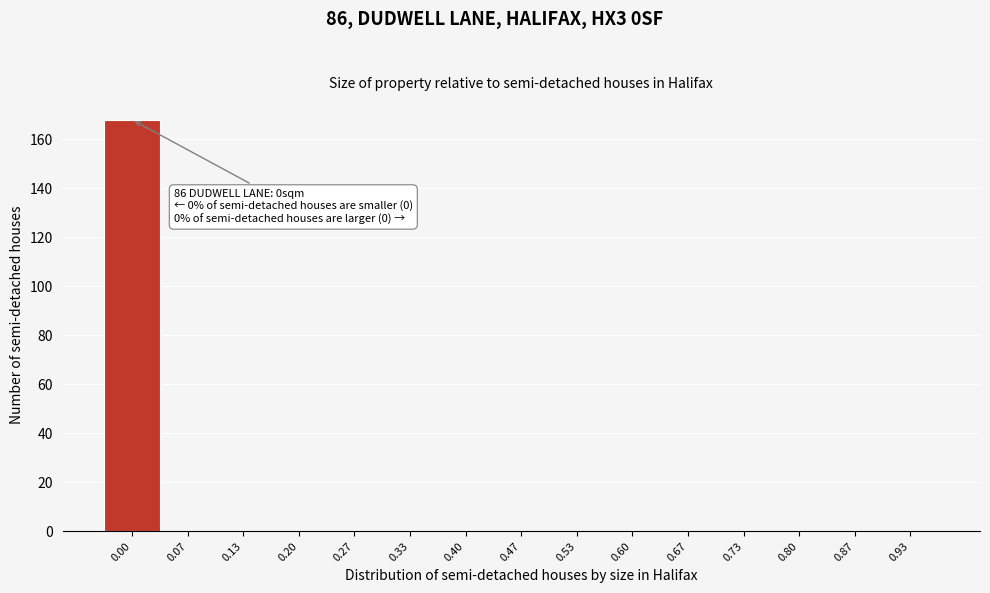

Reading right to left, list all the values displayed in this chart.

0.93=0	0.87=0	0.80=0	0.73=0	0.67=0	0.60=0	0.53=0	0.47=0	0.40=0	0.33=0	0.27=0	0.20=0	0.13=0	0.07=0	0.00=168